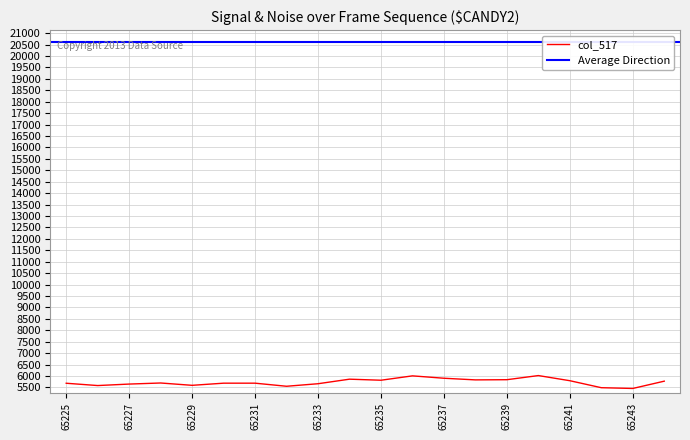

The Average Direction series shows 35647 at 65239. True or false?

False